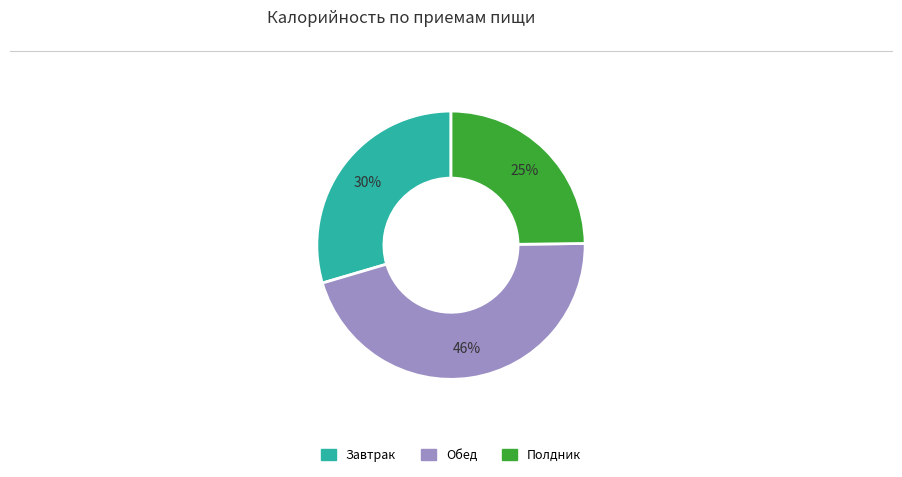

Rank the categories by value from lowest to highest.

Полдник, Завтрак, Обед